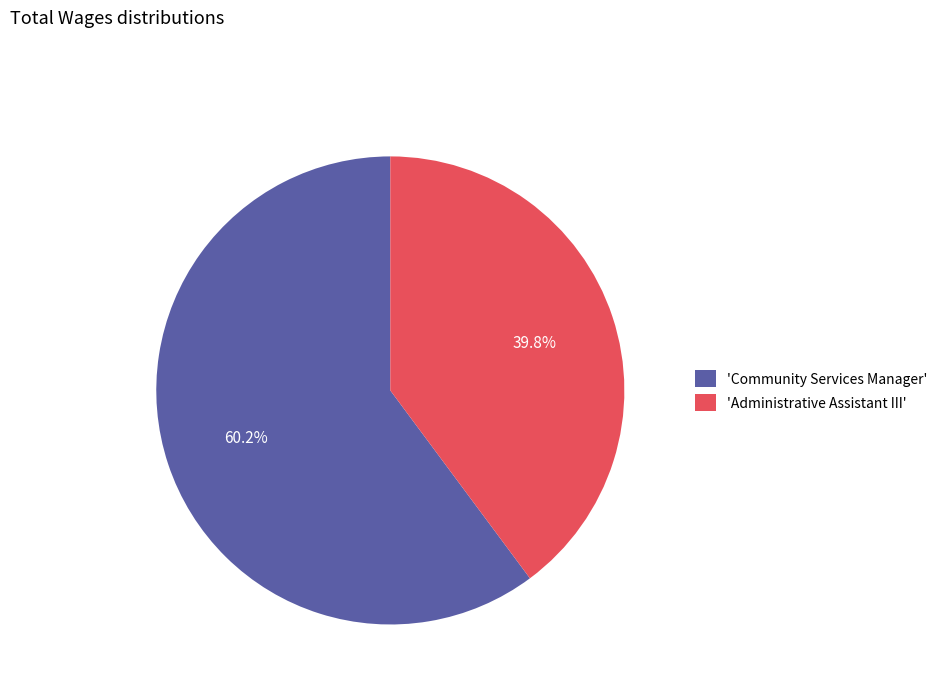

What percentage is NOT represented by 'Administrative Assistant III'?

60.2%